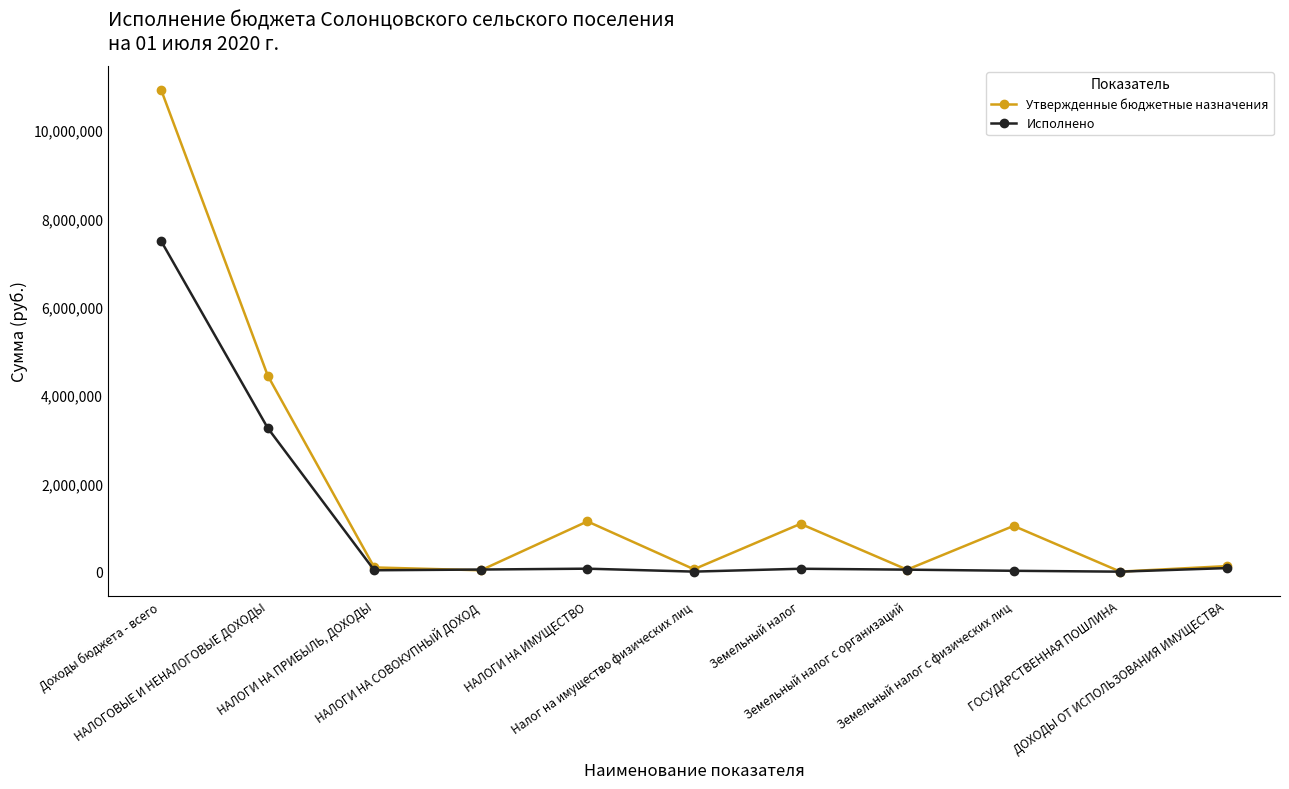

What is the minimum value for Утвержденные бюджетные назначения?

2100.0